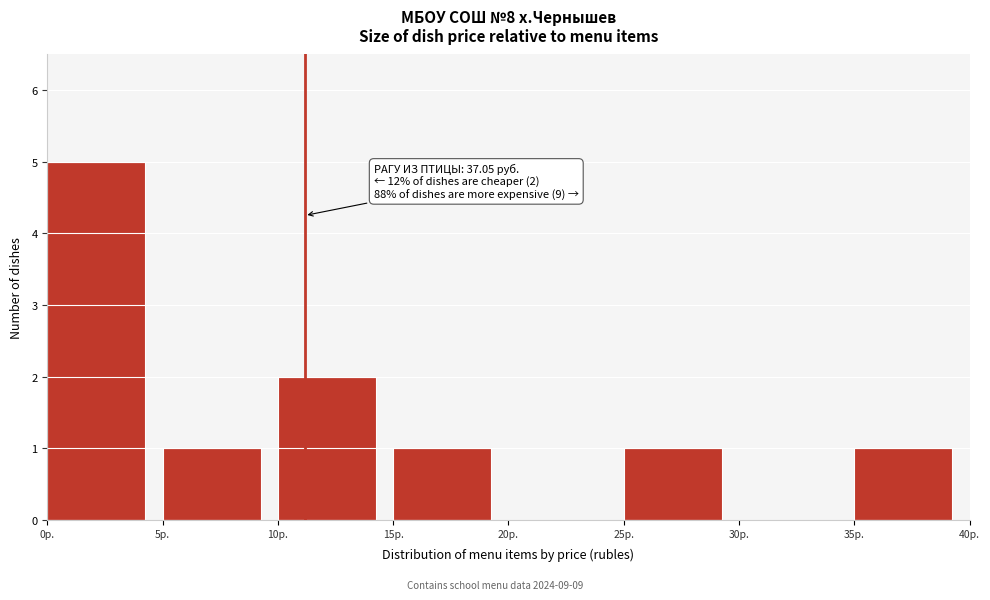

Over which range of the x-axis is the bar tallest?

0 to 5